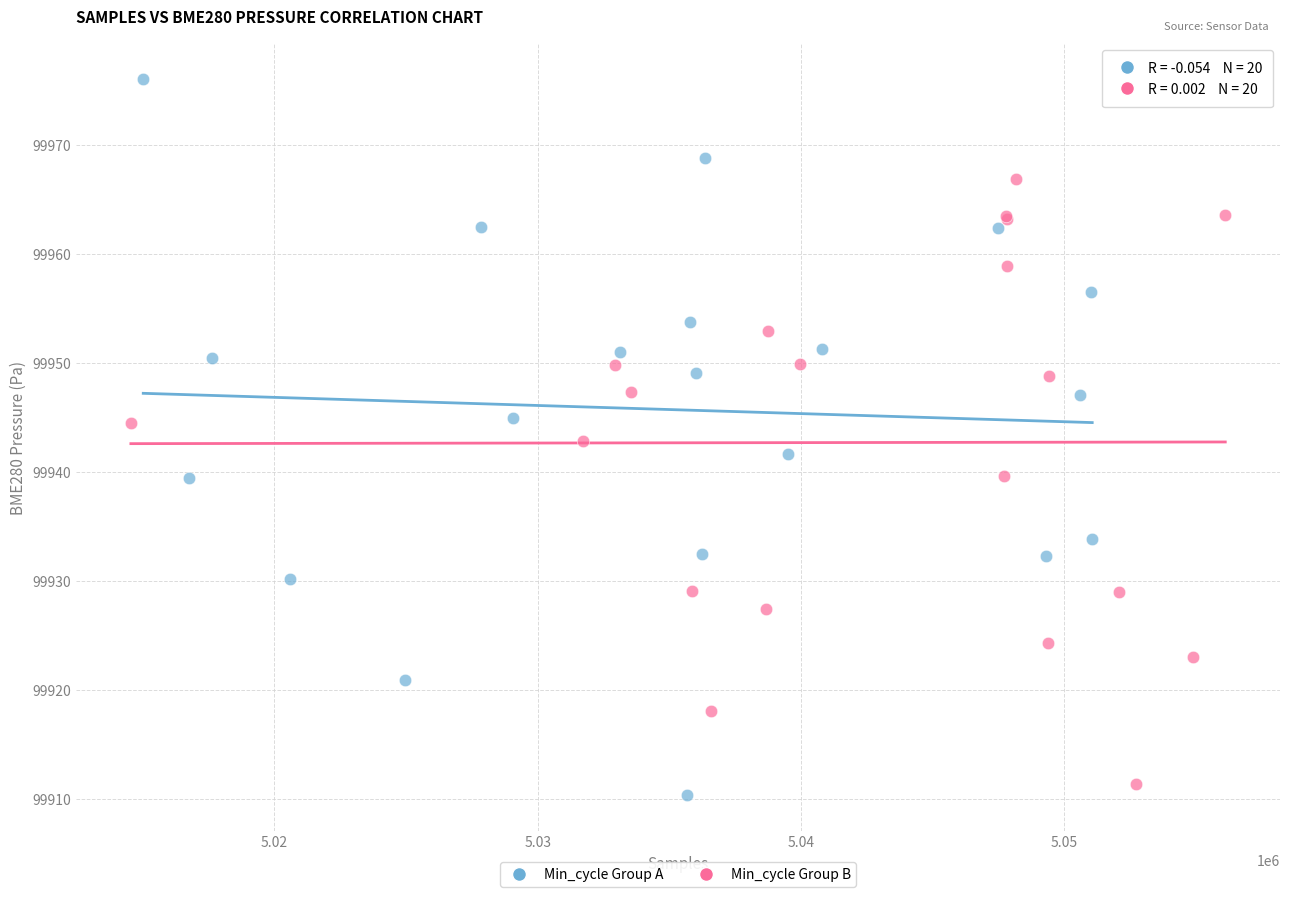

What are all the series names shown in the legend?

Min_cycle Group A, Min_cycle Group B